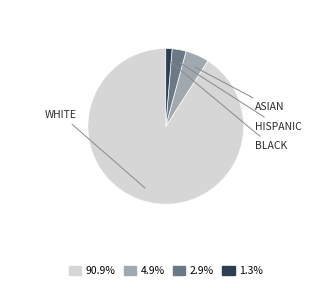

Does any single category account for the majority?

Yes